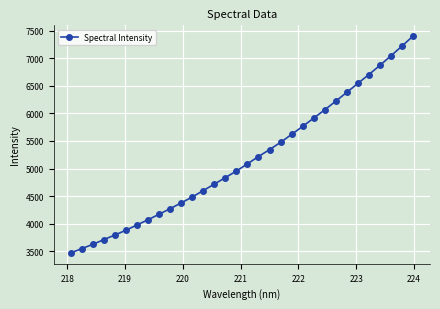

What is the value of the 12th point from the left?

4484.4